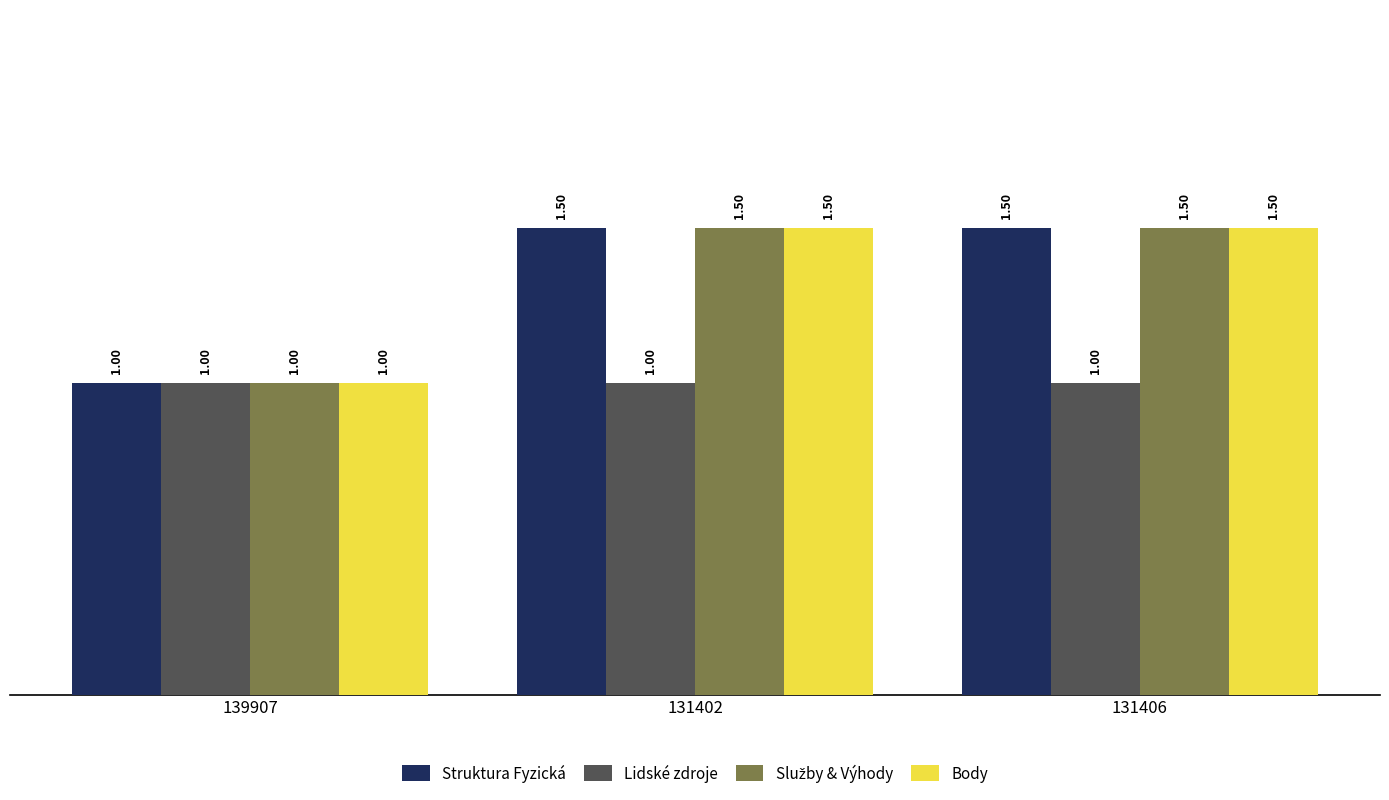

Is the value of Lidské zdroje at 131402 greater than the value of Struktura Fyzická at 131402?

No